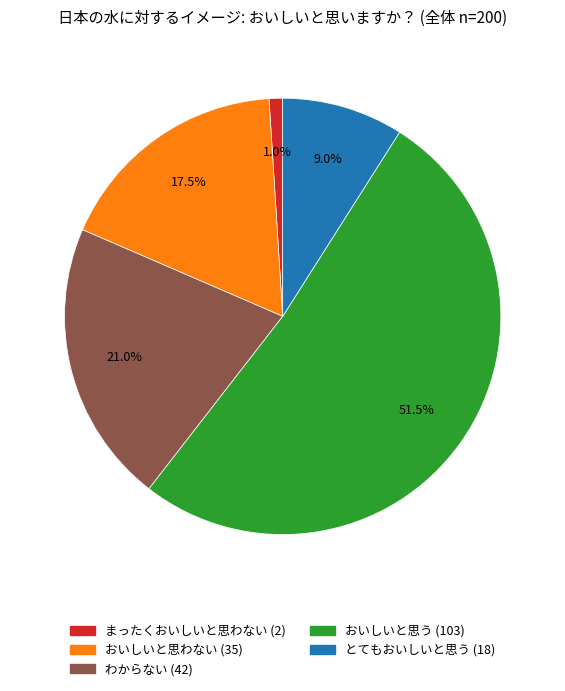

Count the number of slices in the pie.

5